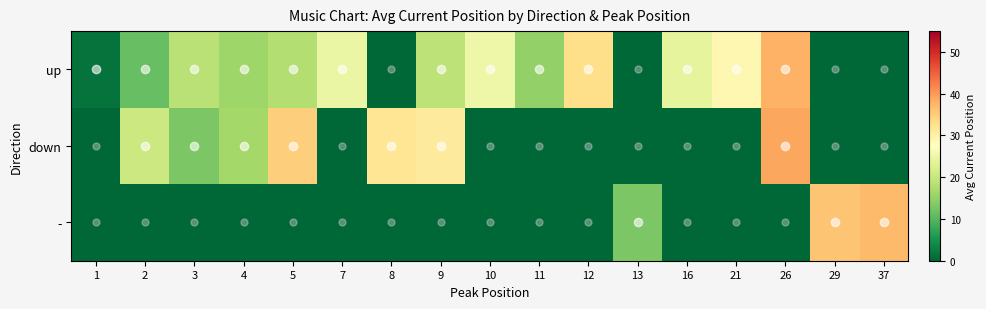

Between 10 and 12, which series saw the biggest shift?

up